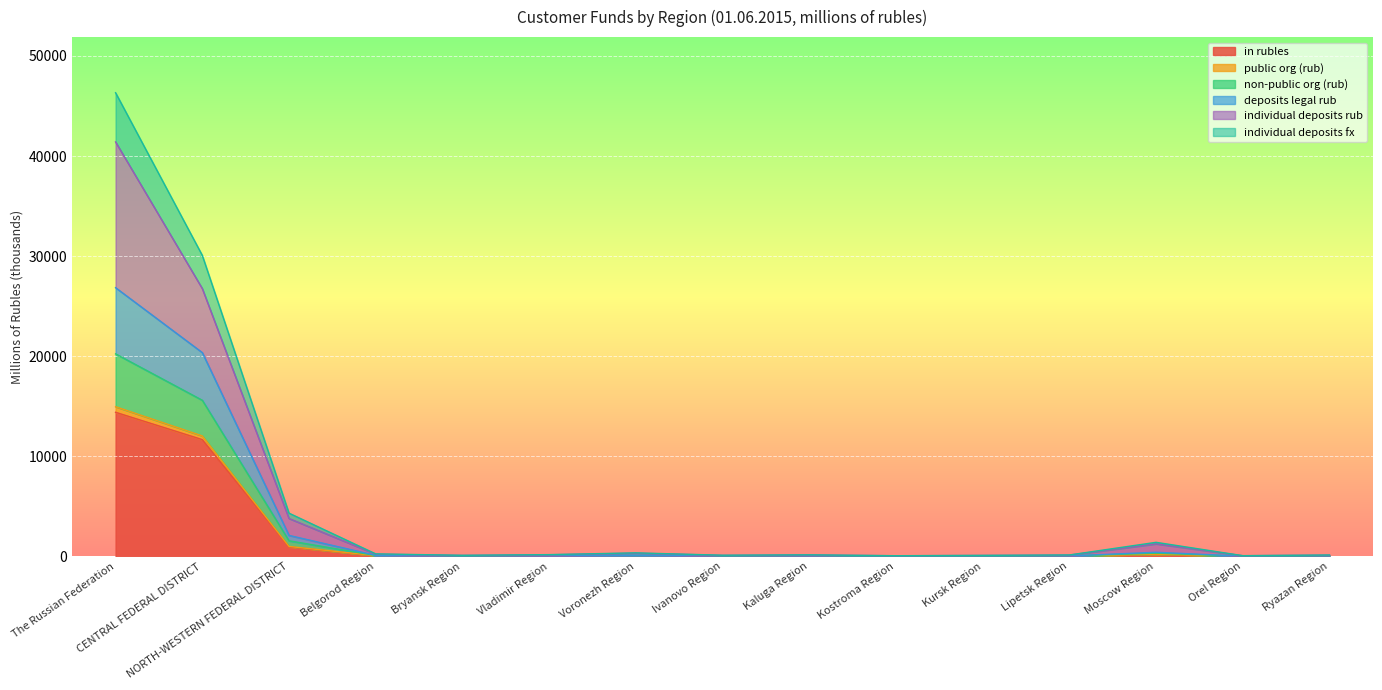

At which category is the sum across all series the highest?

The Russian Federation